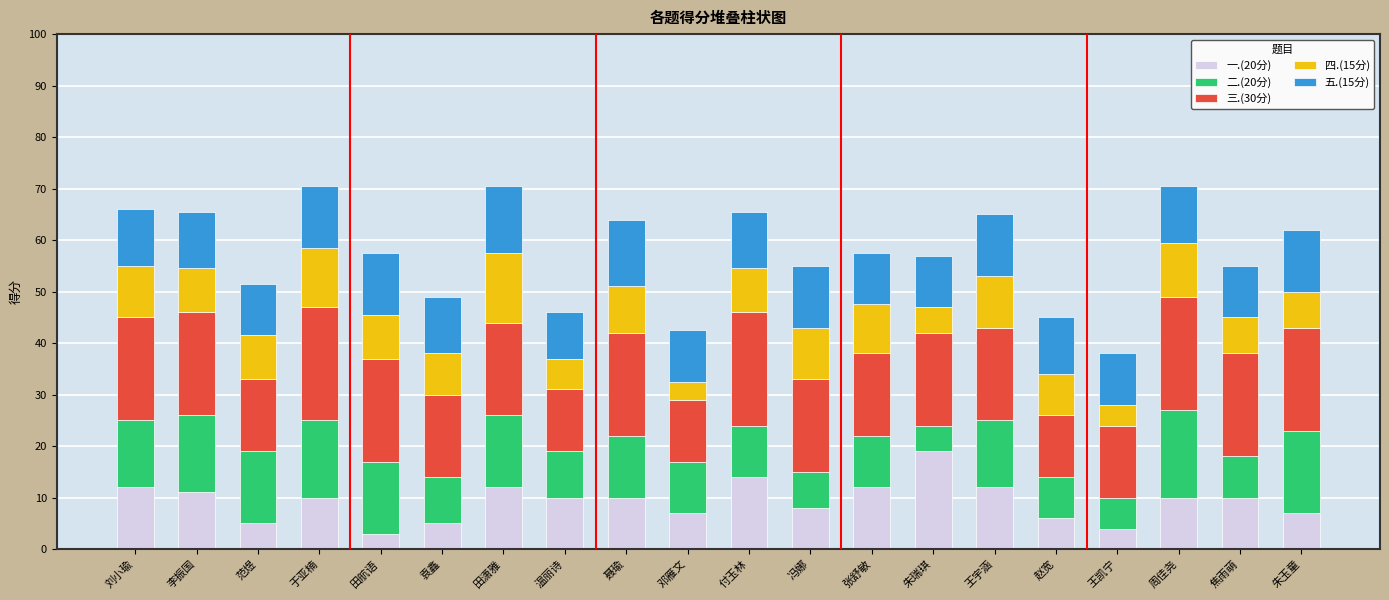

What is the total value across all series at 聂瑜?

64.0